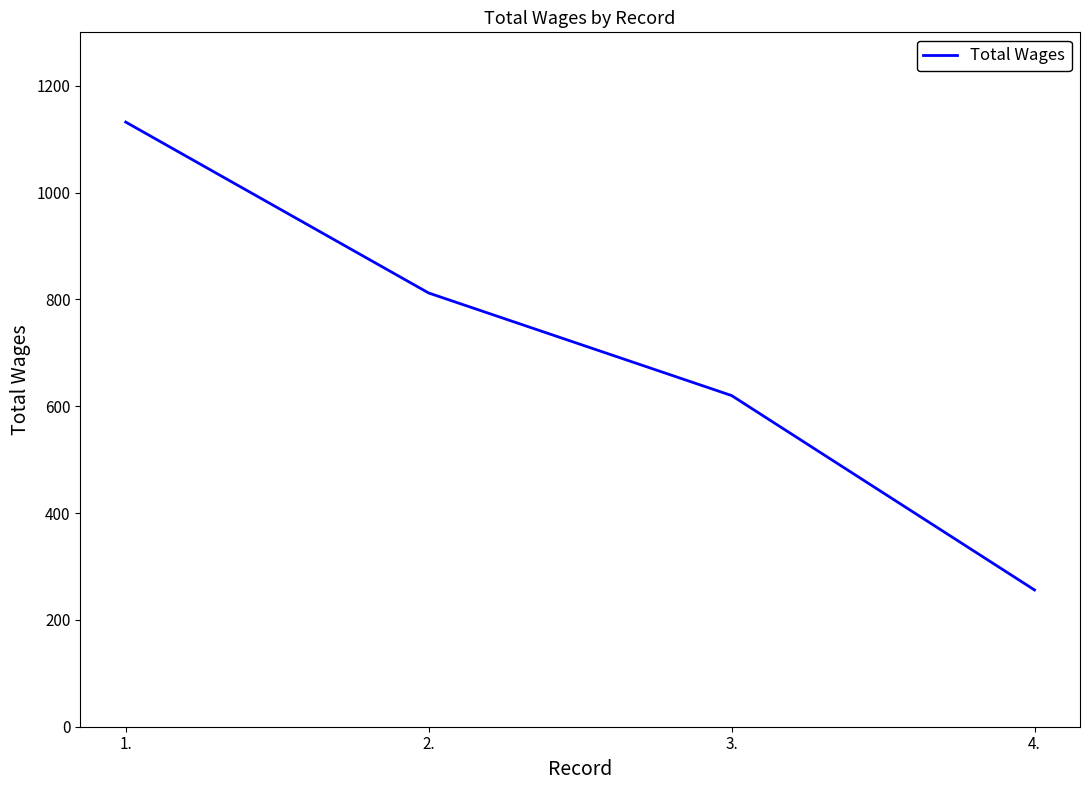

Does the chart have visible grid lines?

No